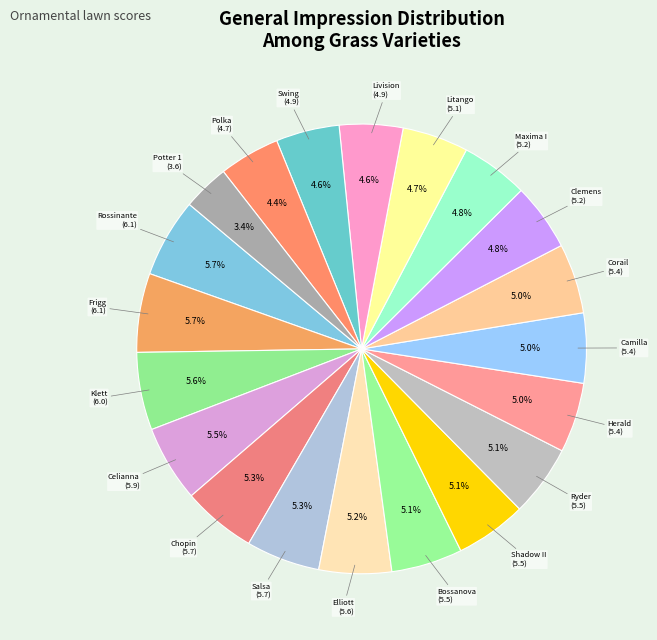

Count the number of slices in the pie.

20